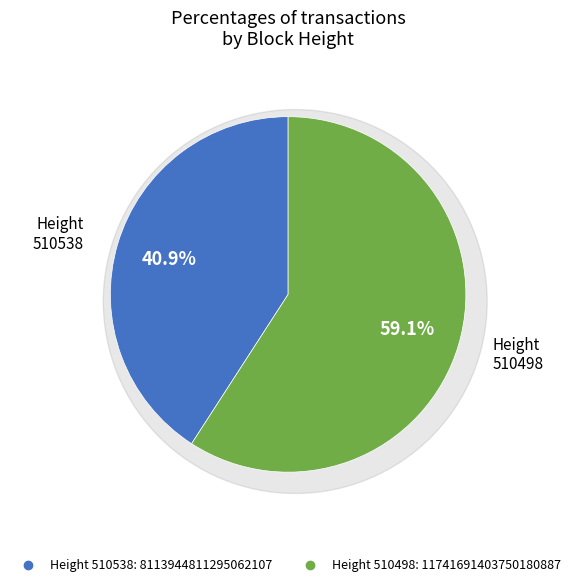

Is it true that 510538 is 41% of the pie?

True